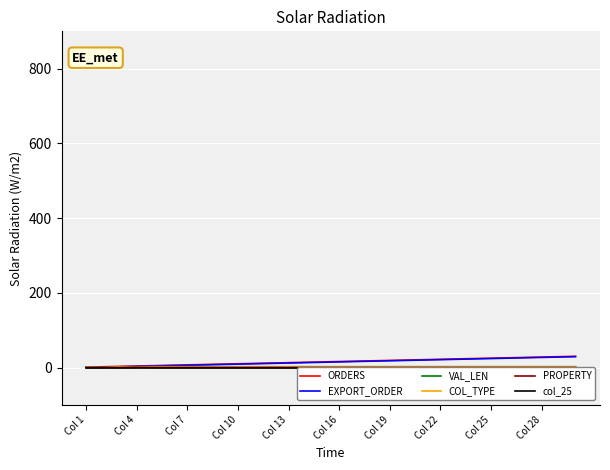

What is the difference between the maximum and minimum values in the ORDERS series?

29